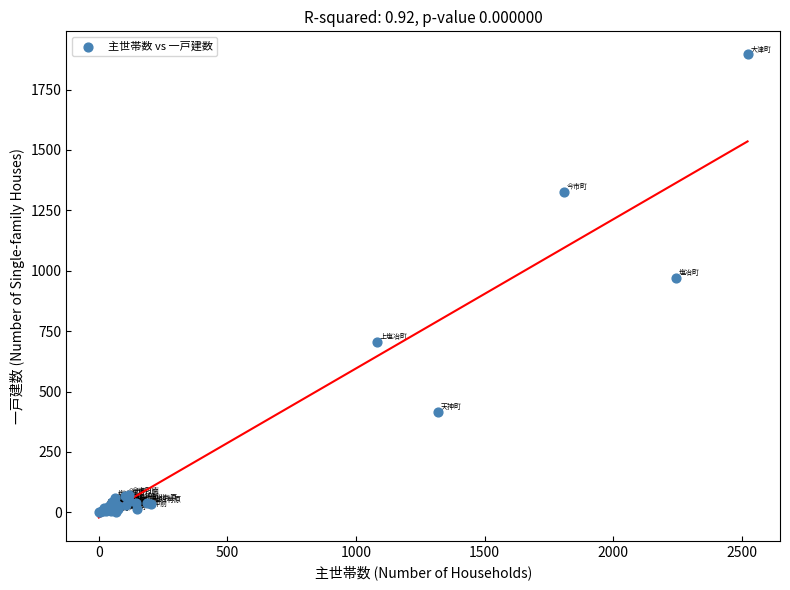

What Y value in the scatter plot is closest to 947?

972